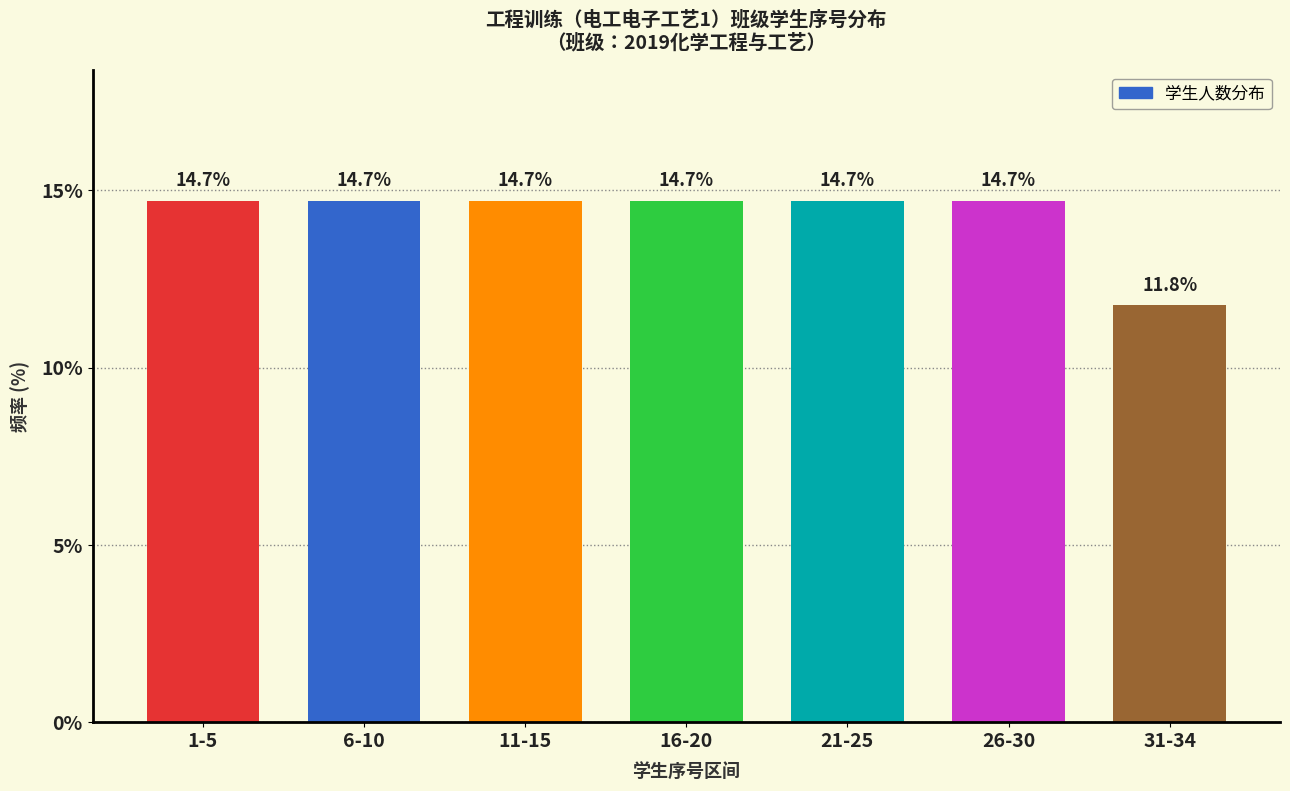

Reading left to right, what are all the values shown in this chart?

14.7	14.7	14.7	14.7	14.7	14.7	11.8